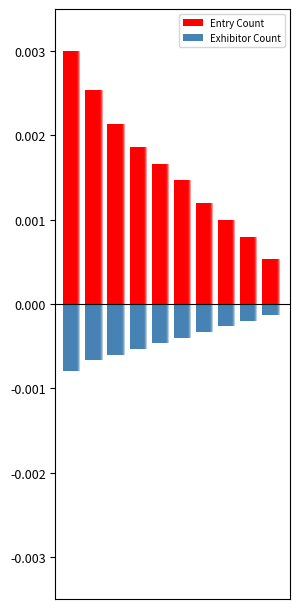

List the series in order of their peak value, highest first.

Entry Count, Exhibitor Count